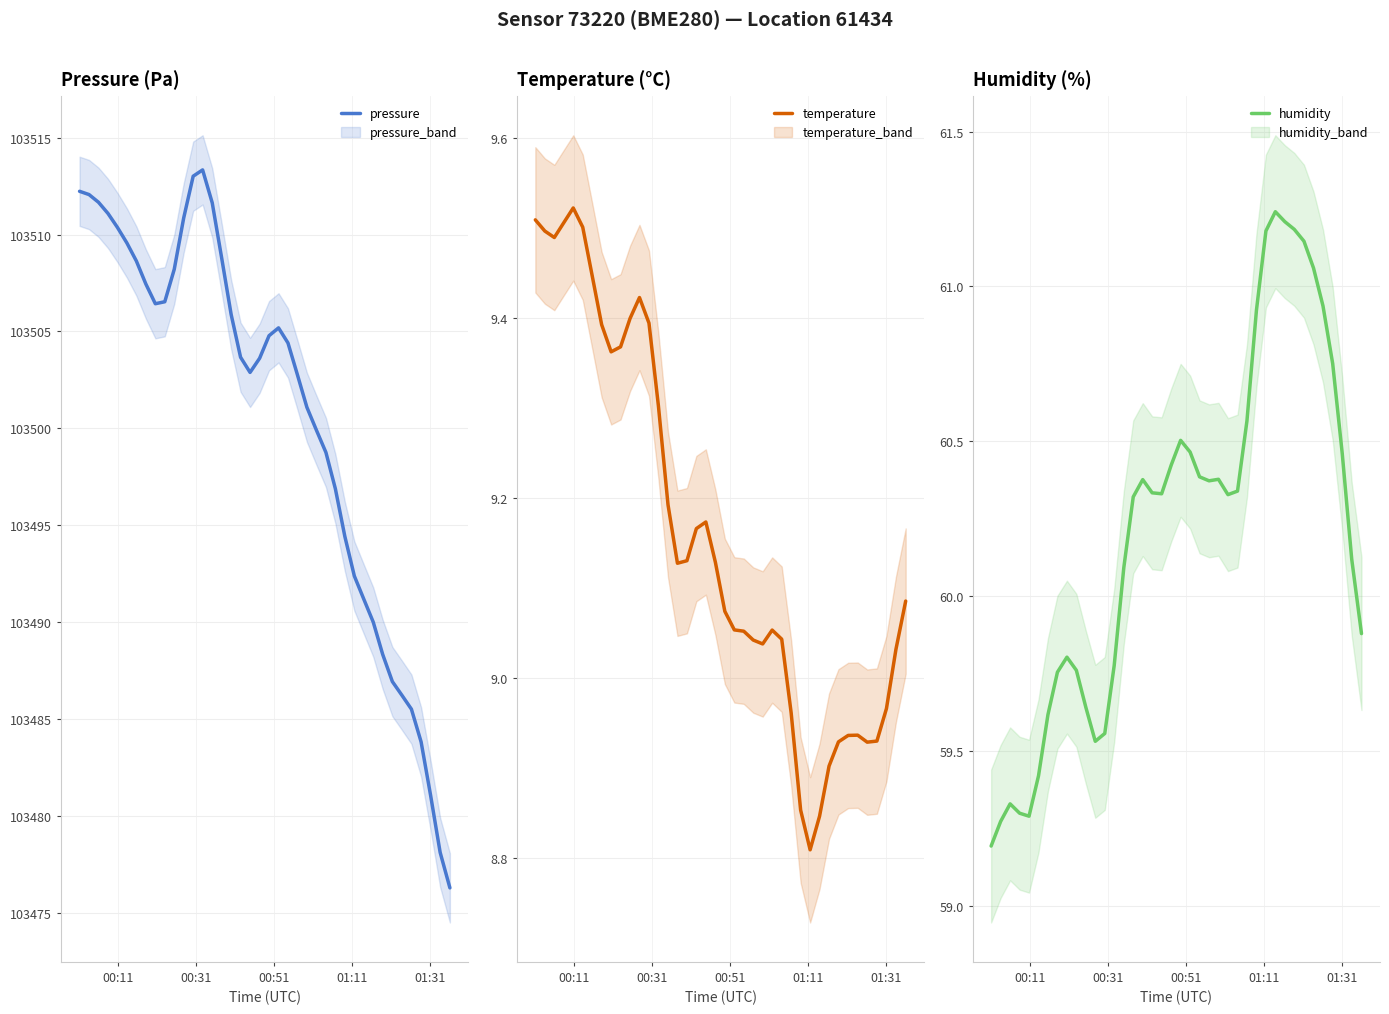

At which label does pressure first exceed 103504?

00:11